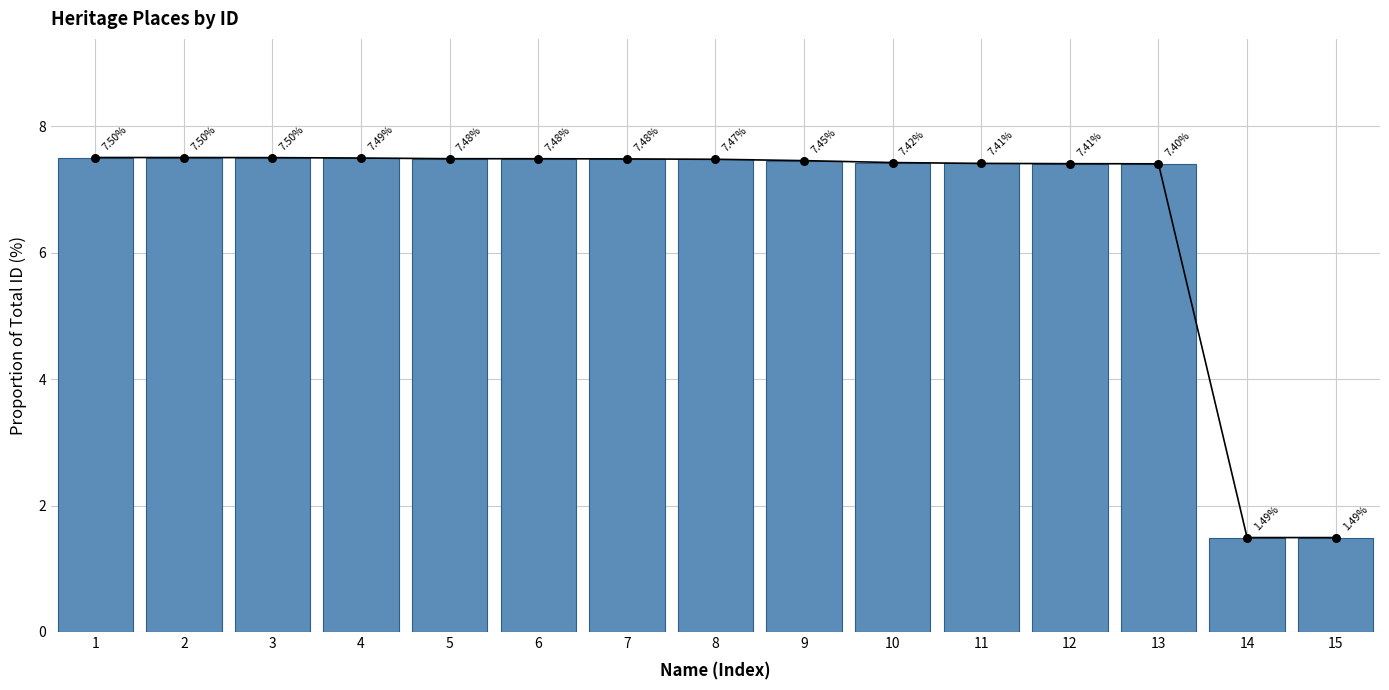

What is the change in value from 1 to 12?

-0.1